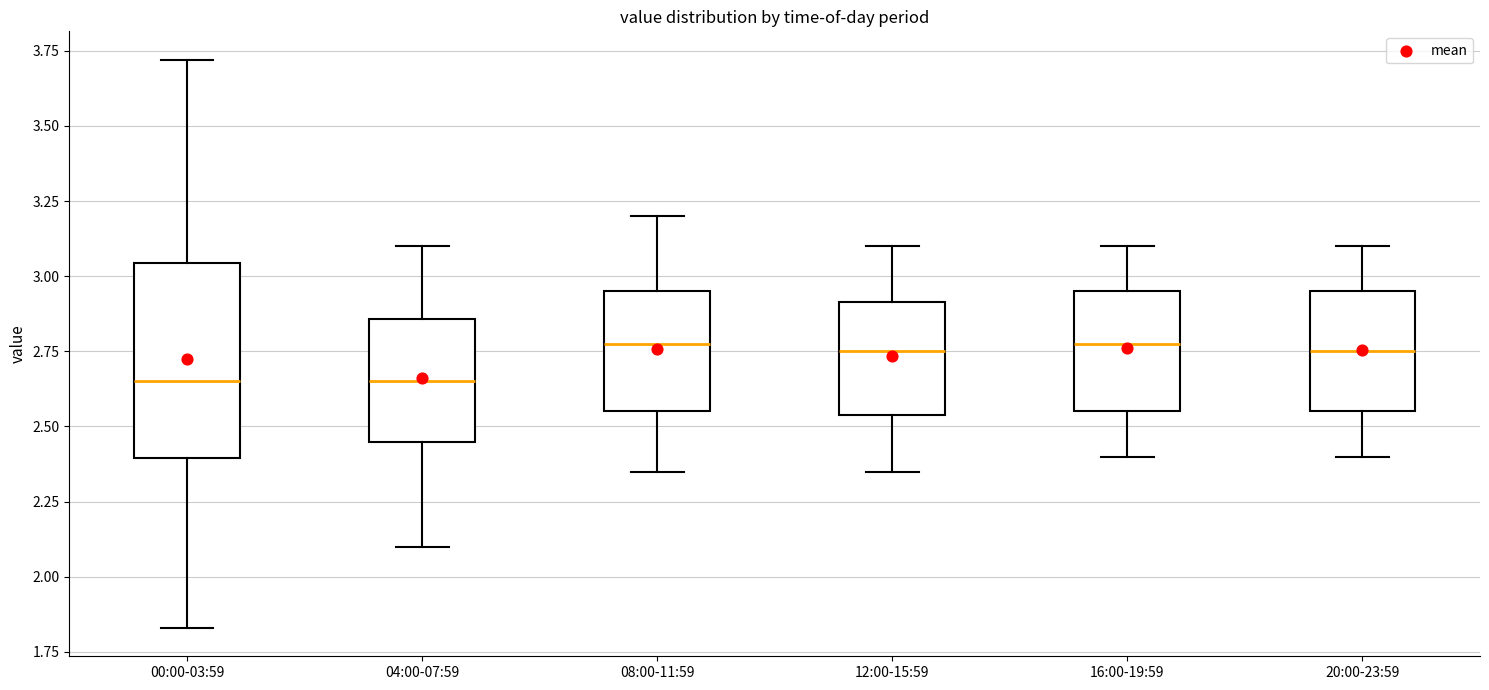

Reading left to right, transcribe this box plot: for each box, give where its median line is, the range the box spans, and where its two whiskers end, as read against the y-axis. The values are not printed on the chart, so give them approximately, as read against the axis.

00:00-03:59: median 2.65, box 2.40 to 3.05, whiskers 1.85 to 3.70
04:00-07:59: median 2.65, box 2.45 to 2.85, whiskers 2.10 to 3.10
08:00-11:59: median 2.80, box 2.55 to 2.95, whiskers 2.35 to 3.20
12:00-15:59: median 2.75, box 2.55 to 2.90, whiskers 2.35 to 3.10
16:00-19:59: median 2.80, box 2.55 to 2.95, whiskers 2.40 to 3.10
20:00-23:59: median 2.75, box 2.55 to 2.95, whiskers 2.40 to 3.10